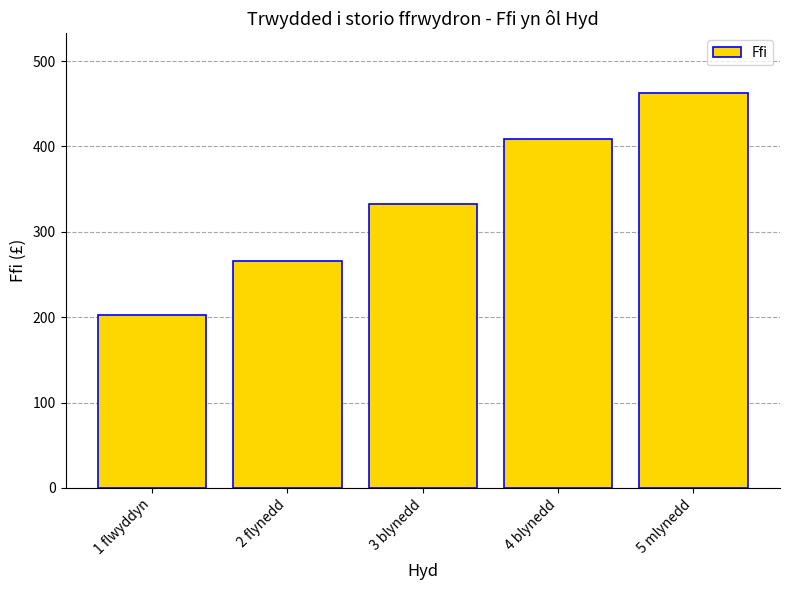

List the labels in order of value, largest first.

5 mlynedd, 4 blynedd, 3 blynedd, 2 flynedd, 1 flwyddyn